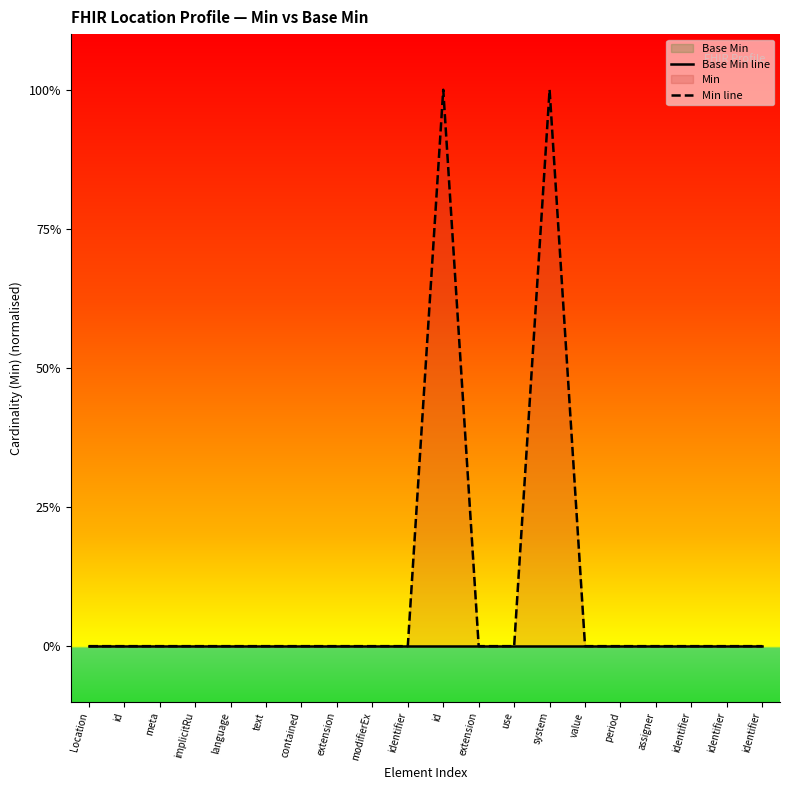

How many lines are shown in the chart?

2